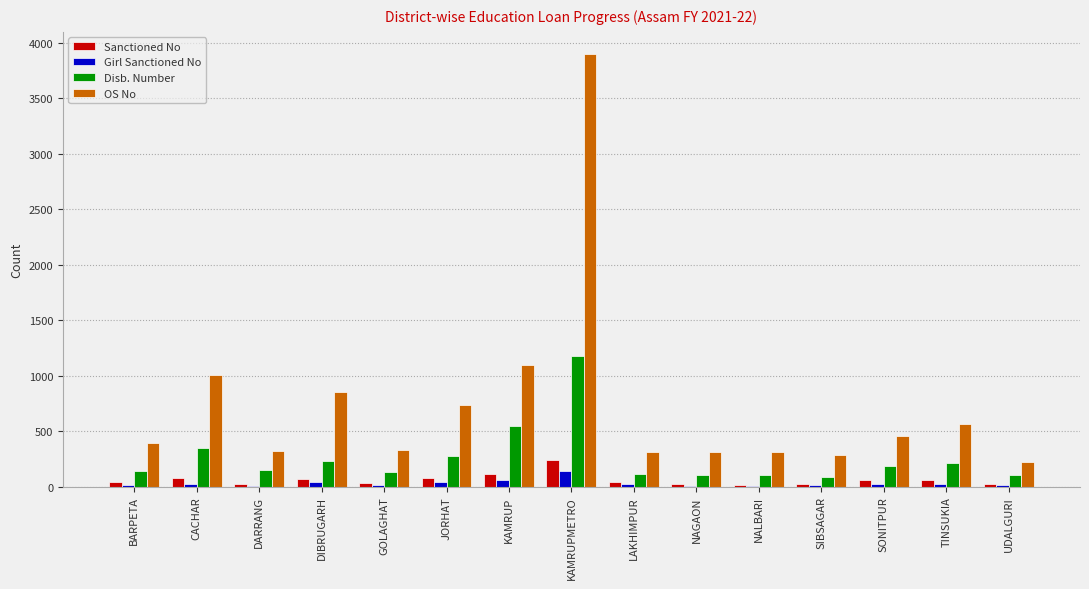

True or false: OS No has a value of 1592 at CACHAR.

False